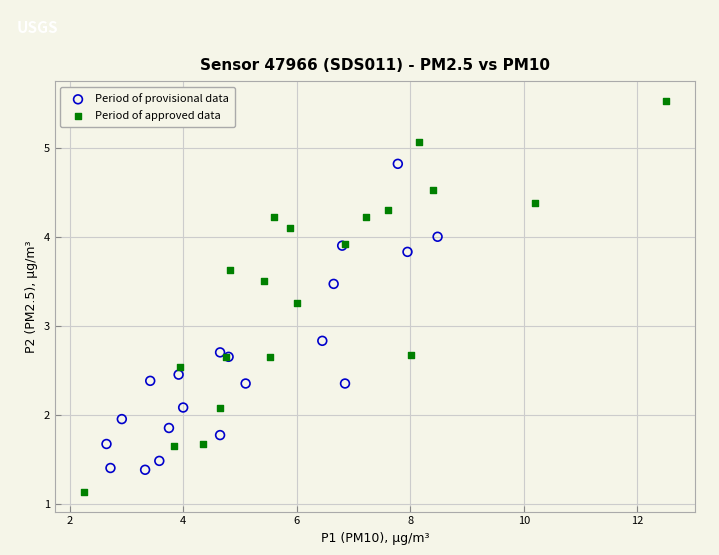

Which series contains the lowest Y value?

Period of approved data